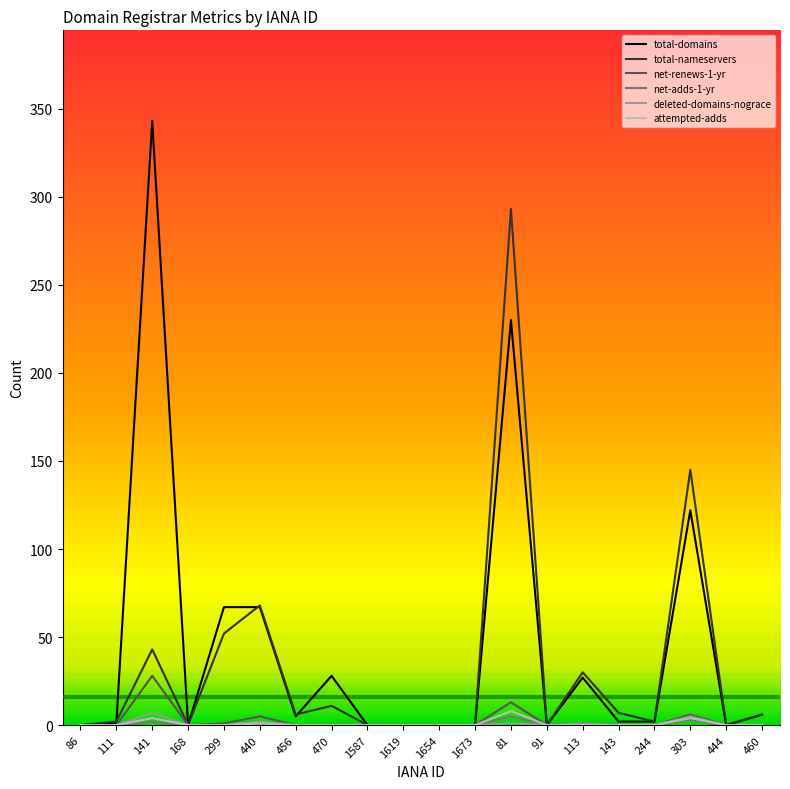

What is the maximum value for total-nameservers?

293